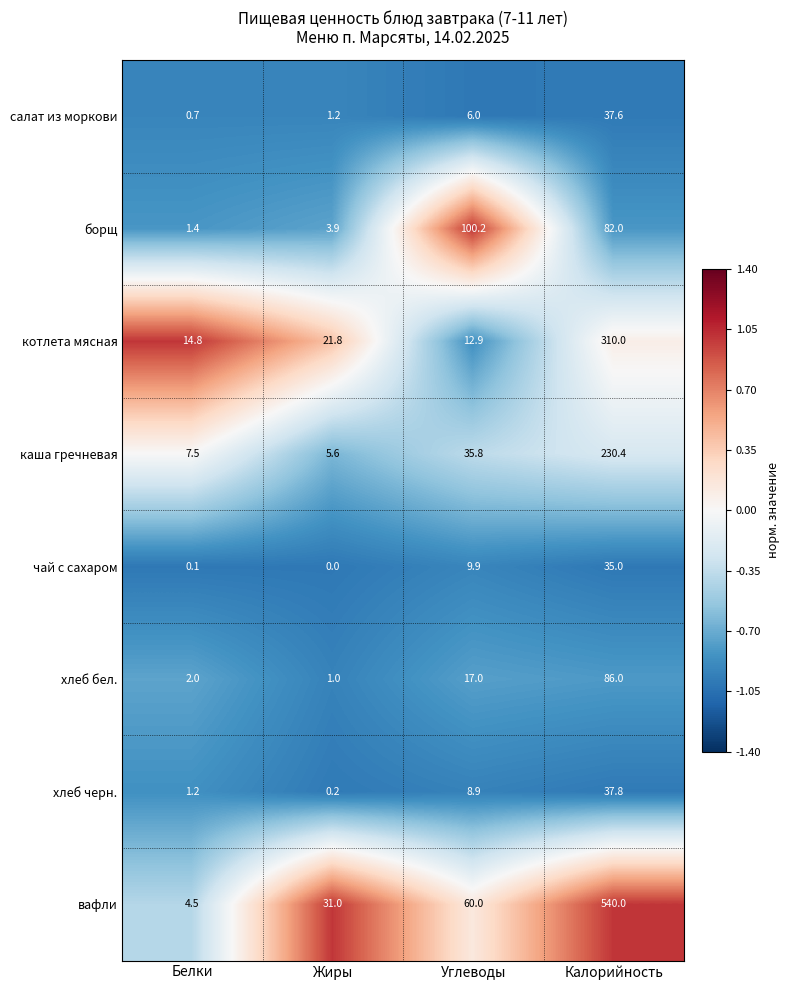

Which category has the highest value across all series?

Калорийность